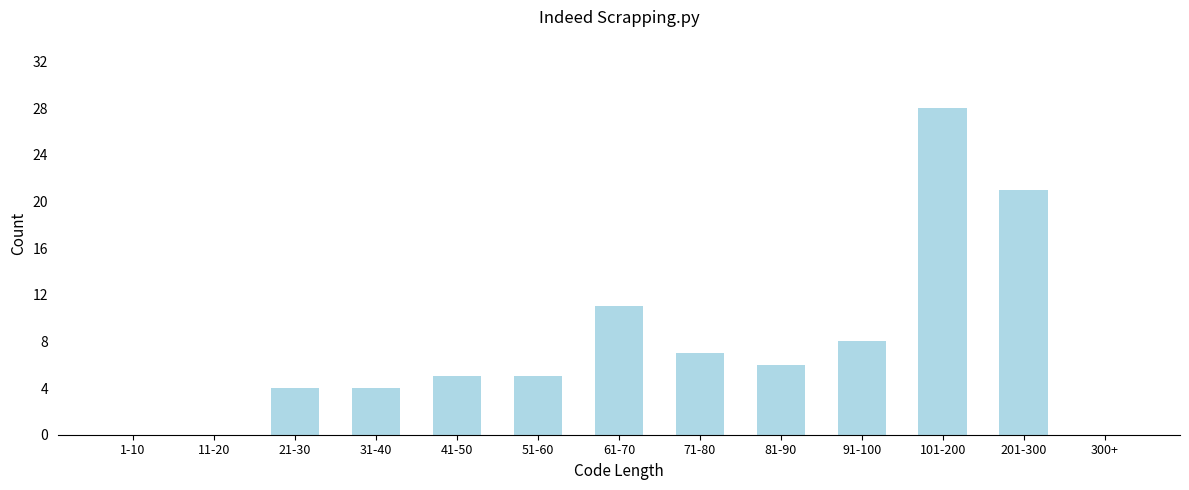

Reading left to right, transcribe all the data shown in this chart.

1-10=0	11-20=0	21-30=4	31-40=4	41-50=5	51-60=5	61-70=11	71-80=7	81-90=6	91-100=8	101-200=28	201-300=21	300+=0